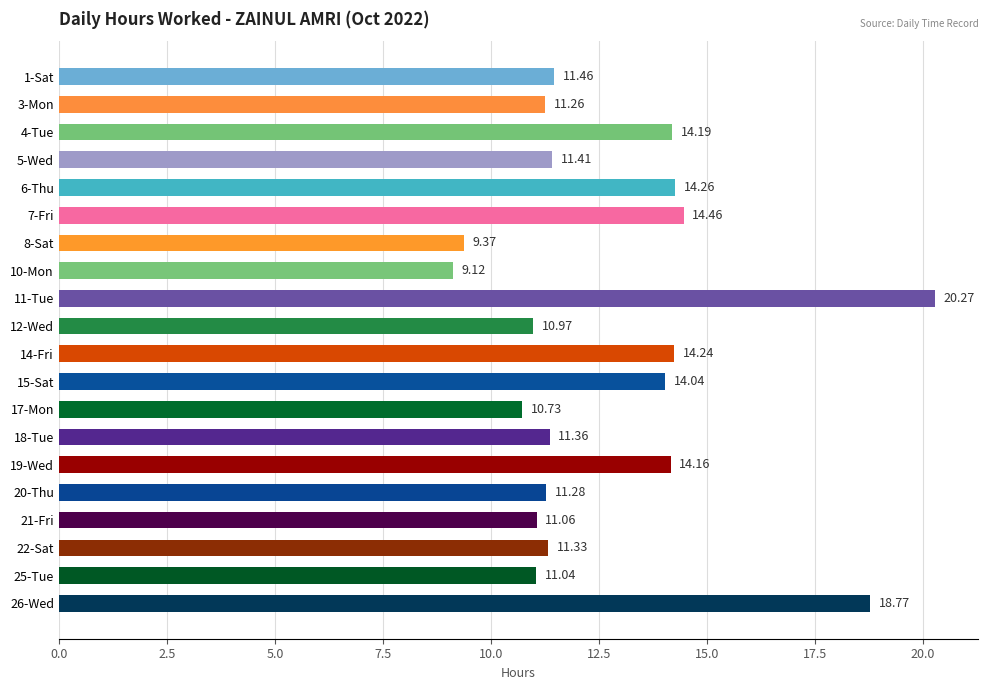

What is the difference between the values at 11-Tue and 5-Wed?

8.9